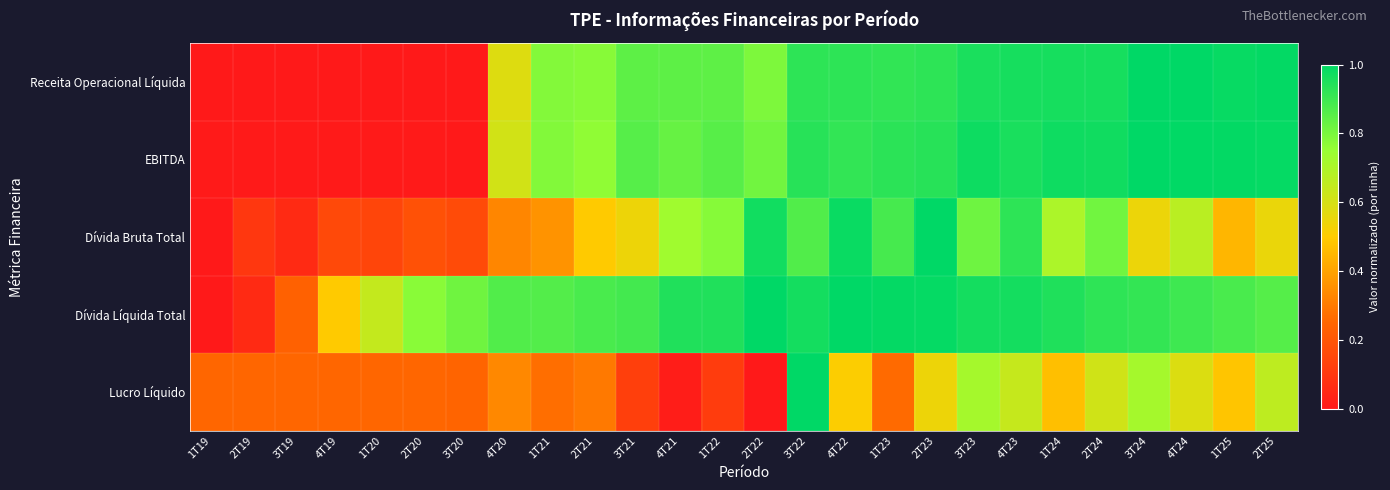

What is the greatest value displayed?

1.0